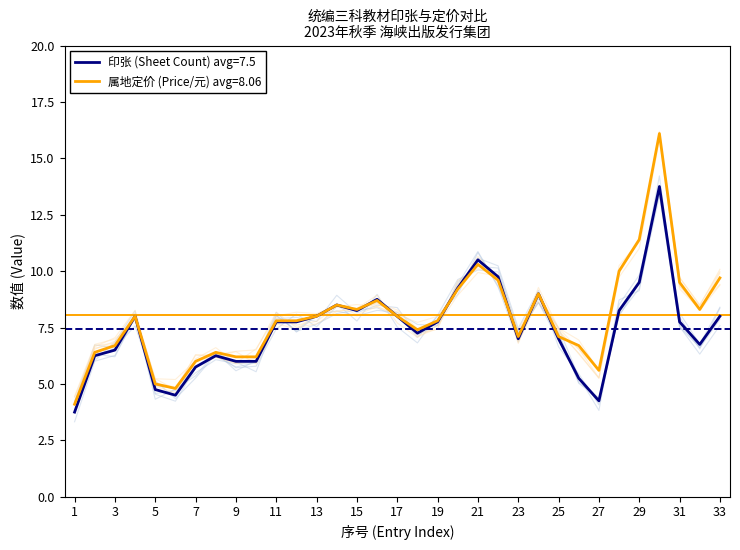

How many intersections are there between 属地定价 (Price/元) and 印张 (Sheet Count)?

3